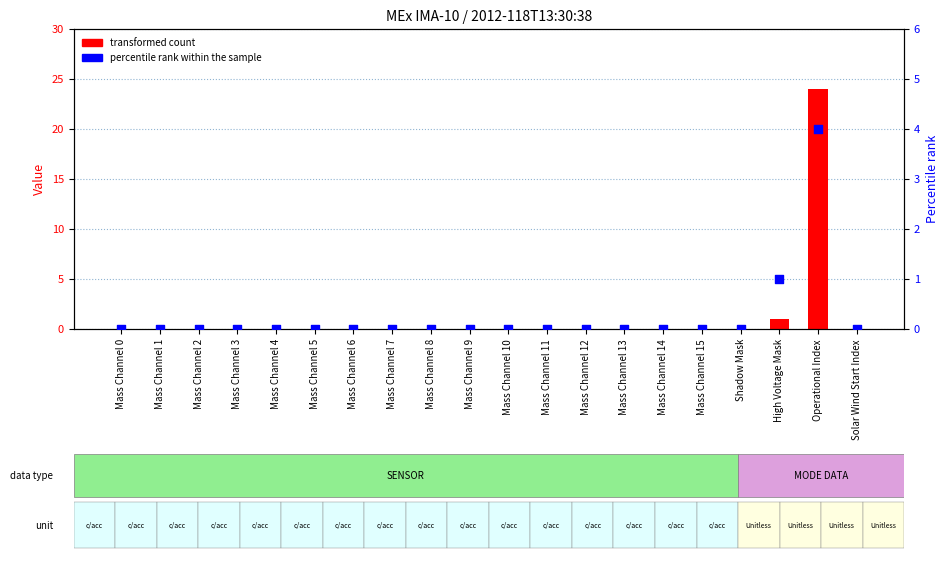

Which series contains the highest Y value?

transformed count